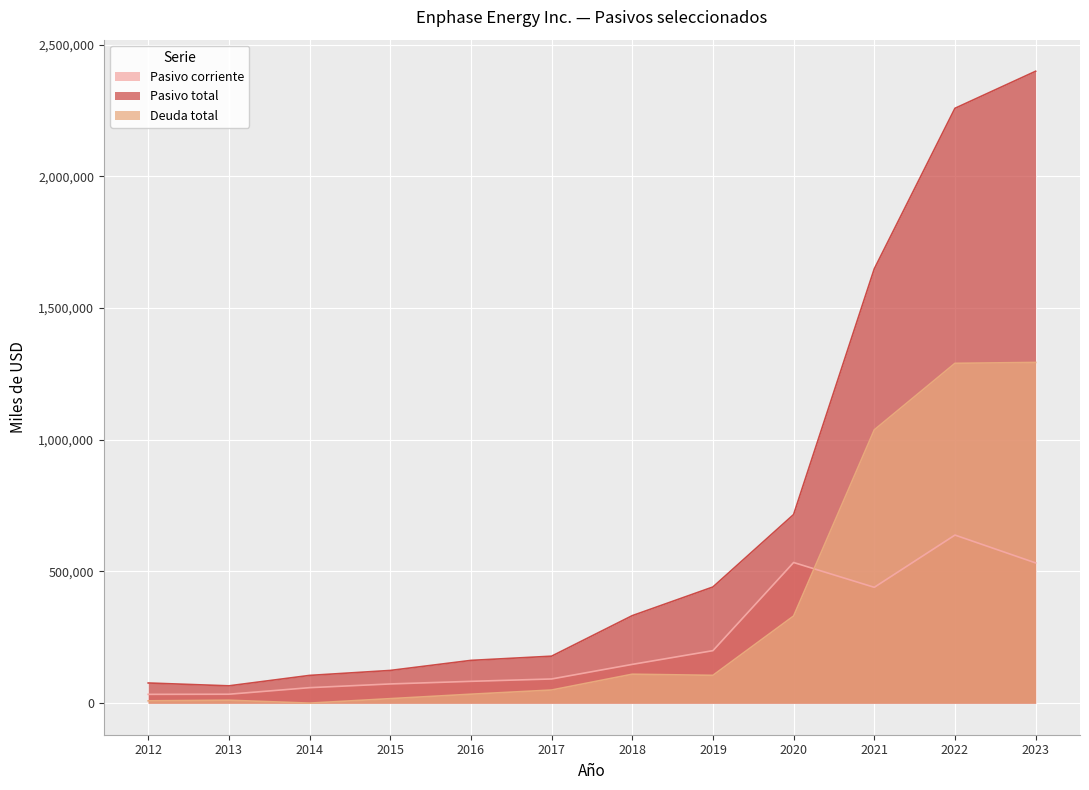

Which series changed the most between 2012 and 2020?

Pasivo total